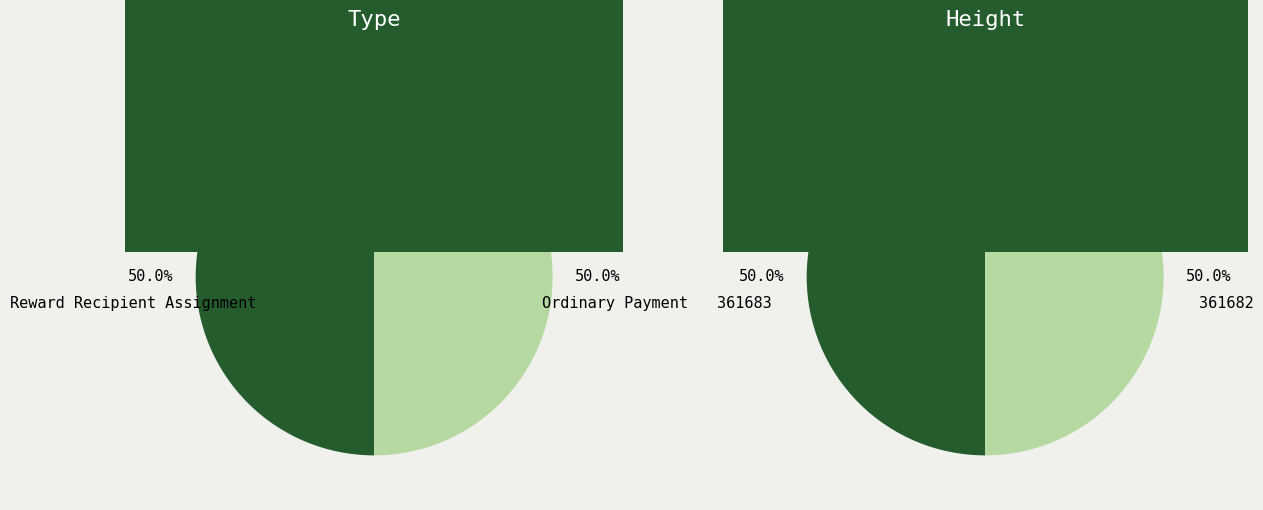

Count the number of slices in the pie.

2